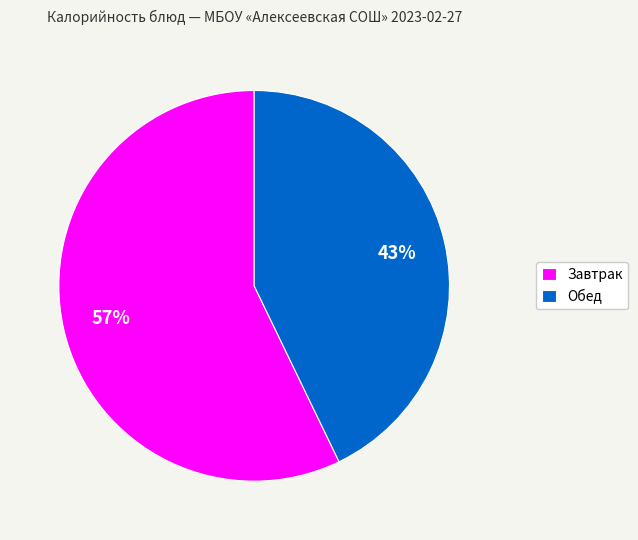

Approximately how many times larger is the value at Завтрак compared to Обед?

1.3